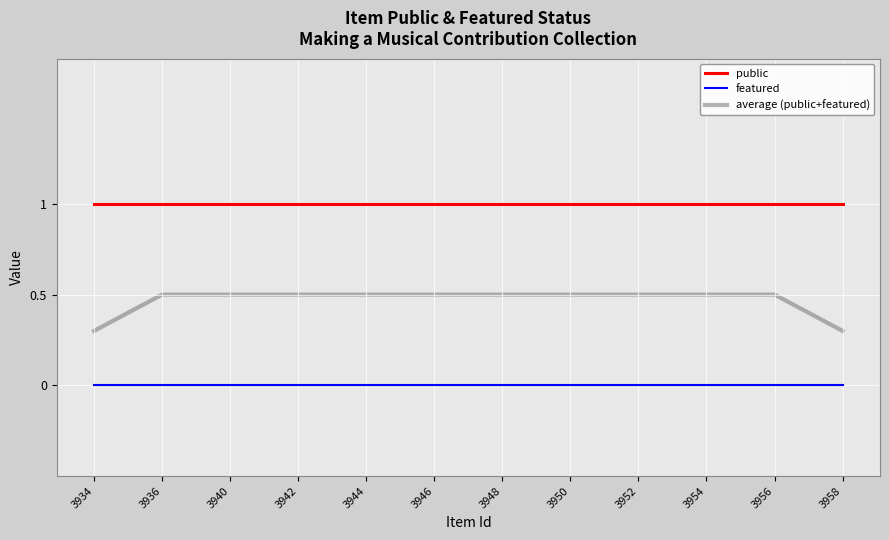

What is the minimum value for average (public+featured)?

0.3